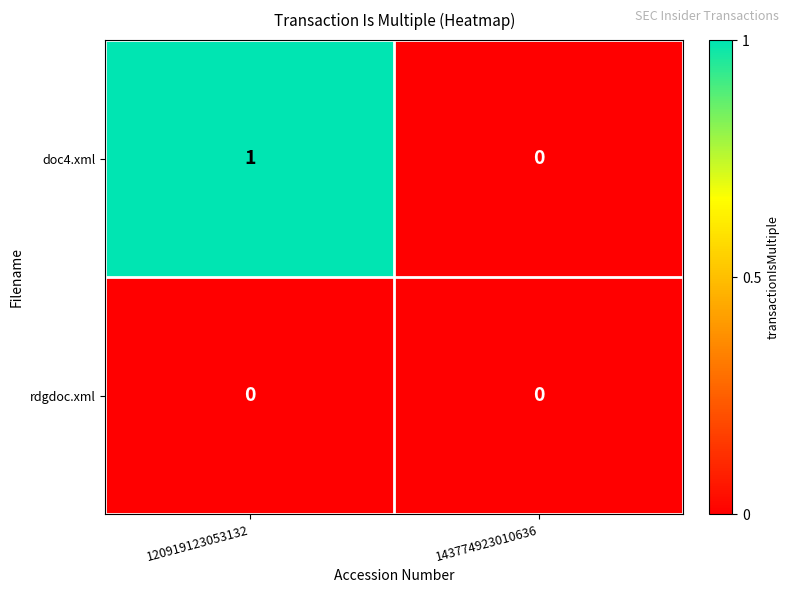

How many series are shown in this chart?

2